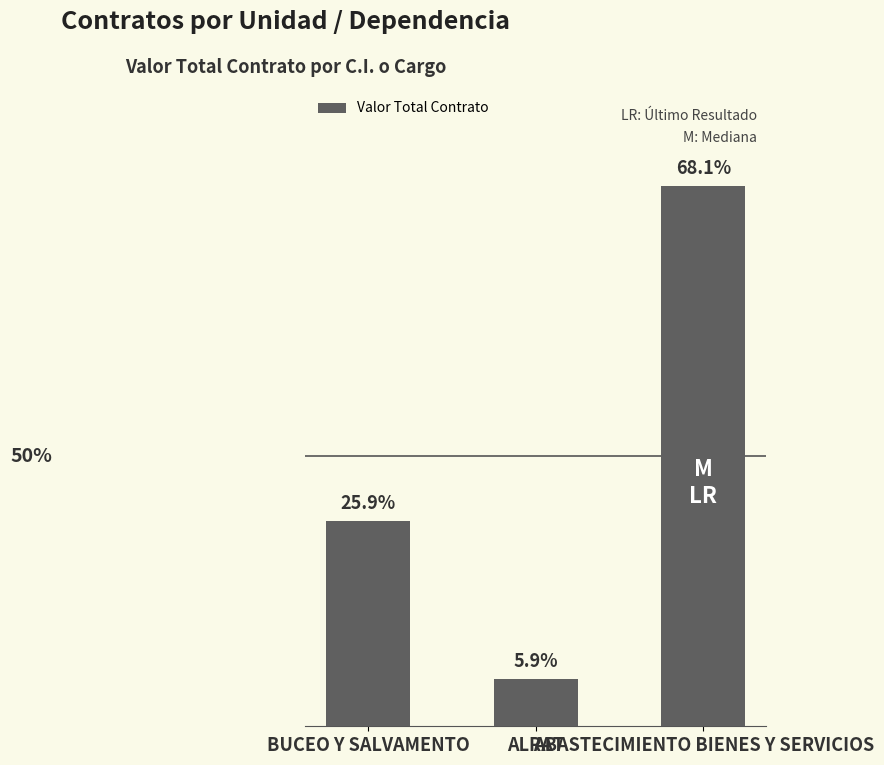

What is the average value?

706786066